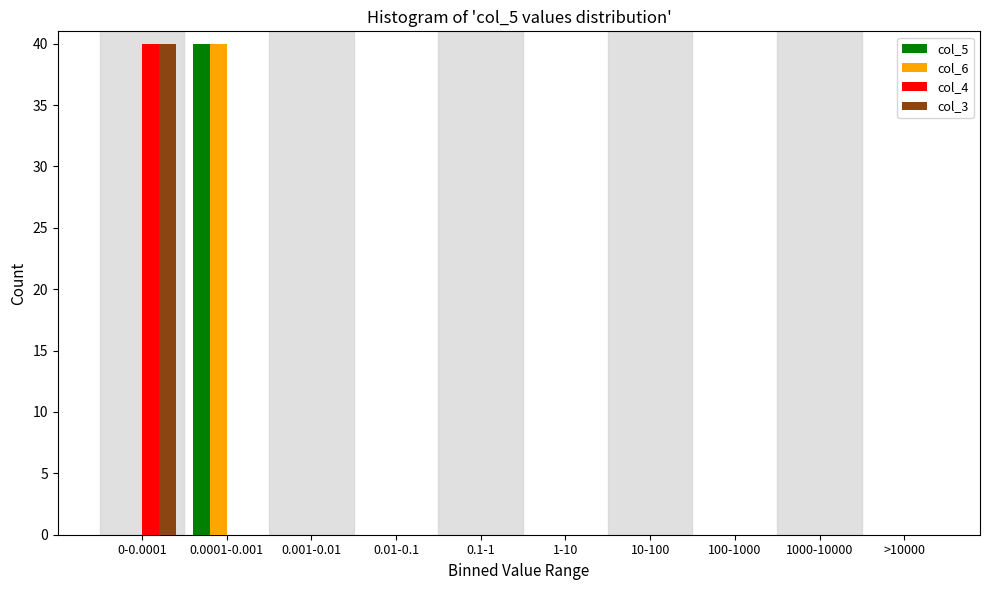

What is the maximum value shown in the chart?

40